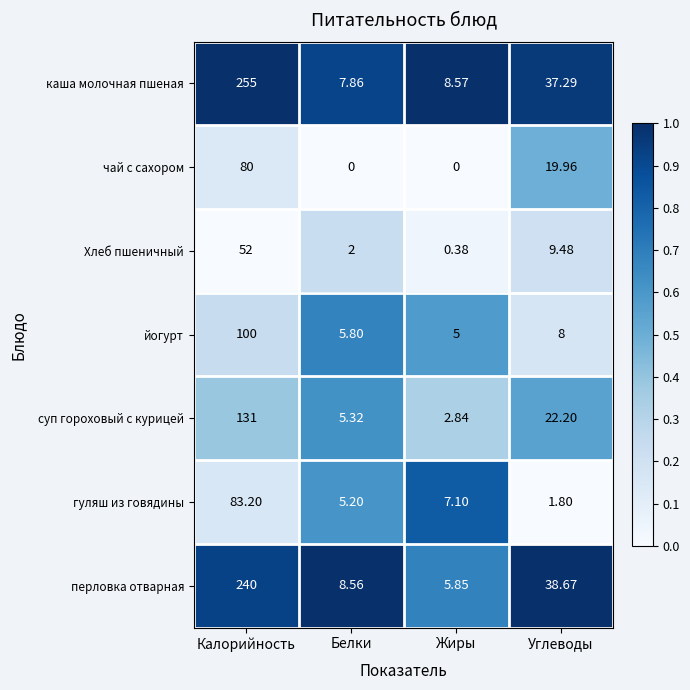

Which category has the highest value across all series?

Калорийность